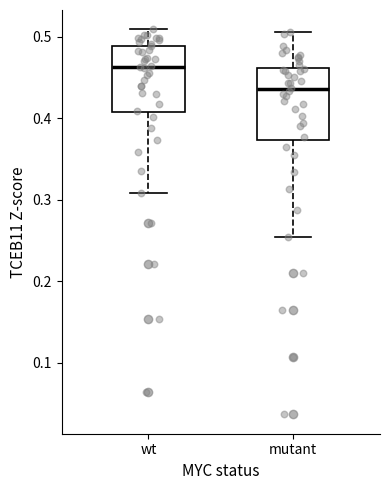

Reading left to right, read every box against the y-axis: the position of its median line, the range the box covers, and the ends of its whiskers. The values are not printed on the chart, so give them approximately, as read against the axis.

wt: median 0.46, box 0.41 to 0.49, whiskers 0.31 to 0.51
mutant: median 0.44, box 0.37 to 0.46, whiskers 0.25 to 0.51